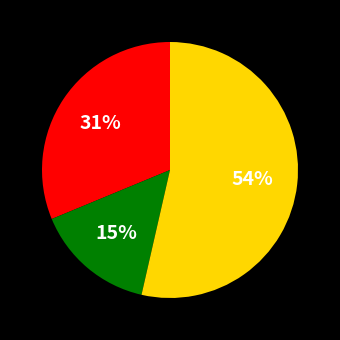

To the nearest percent, what is the average slice percentage?

33%